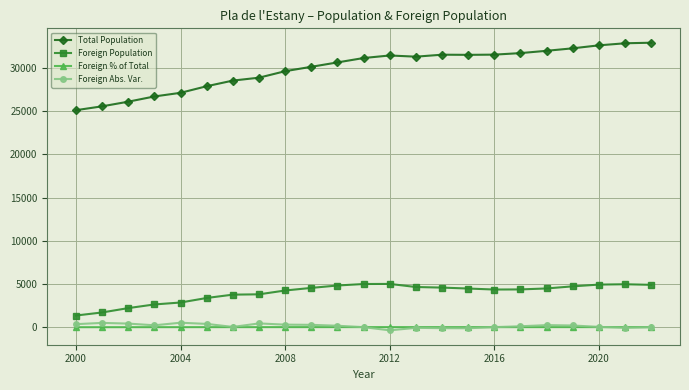

True or false: Foreign Population and Foreign % of Total intersect in this chart.

False